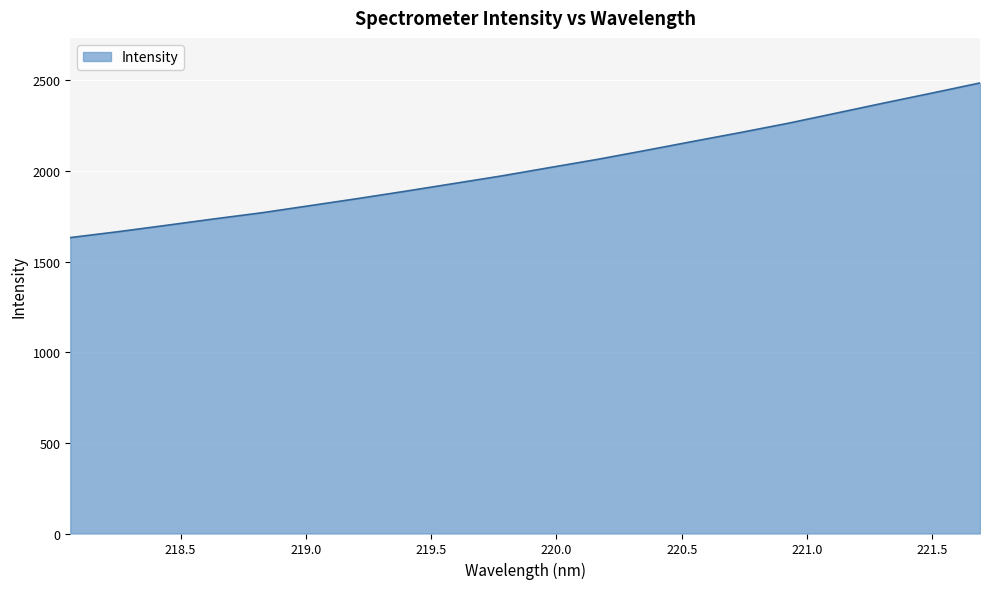

What is the smallest value displayed?

1632.5